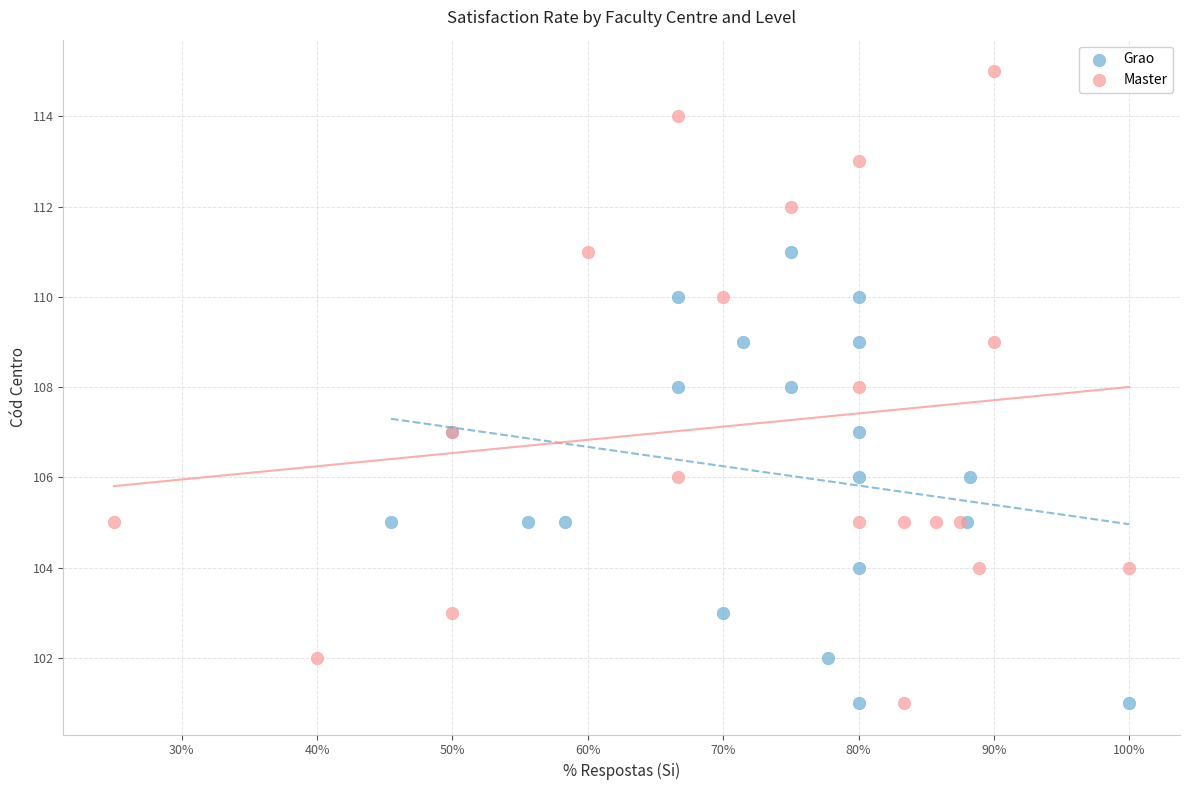

Which series has the largest Y range (max minus min)?

Master